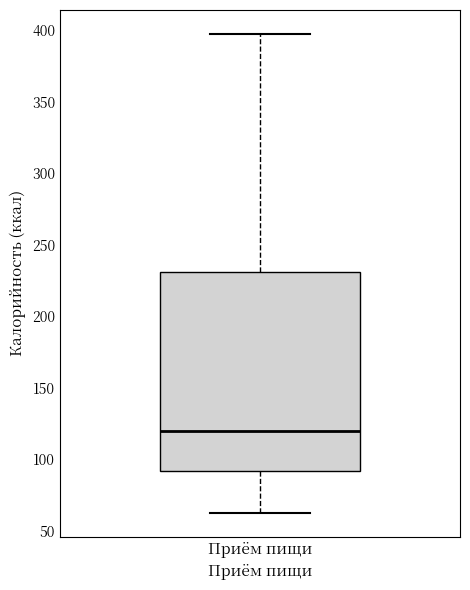

Where is the lower edge of the box for Приём пищи on the y-axis? The values are not printed on the chart, so give them approximately, as read against the axis.

90